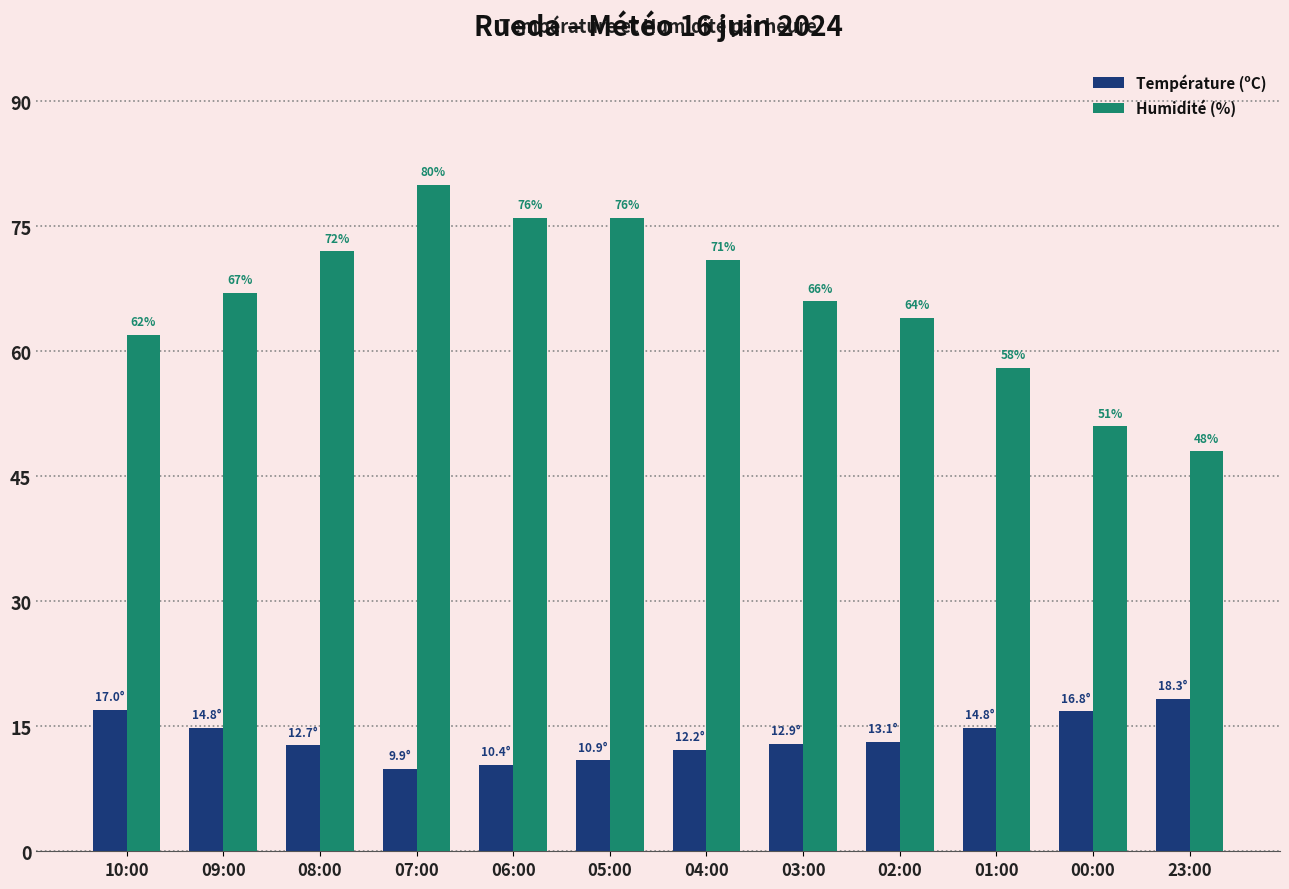

List the series in order of their overall mean, lowest first.

Température (ºC), Humidité (%)